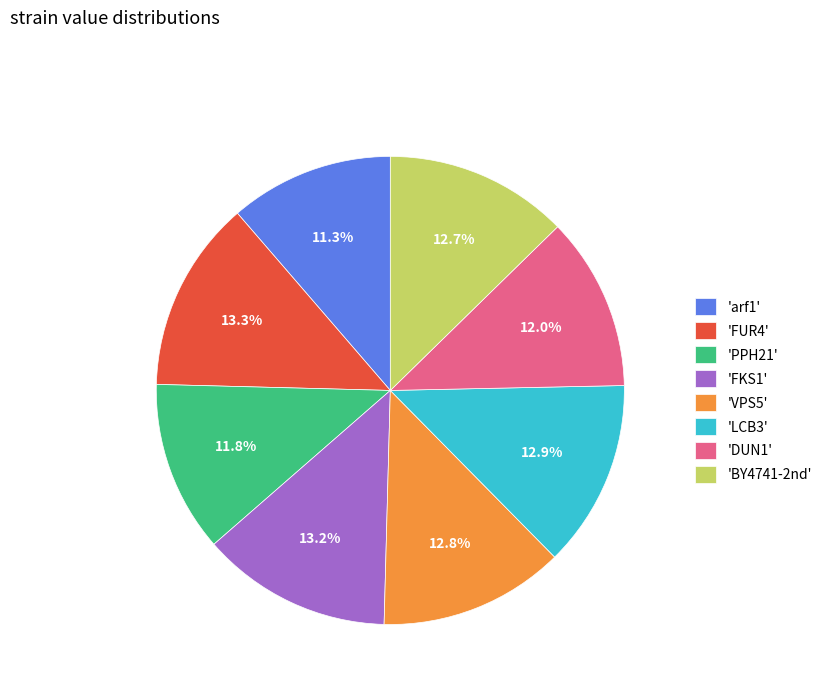

What percentage is NOT represented by 'FUR4'?

86.7%